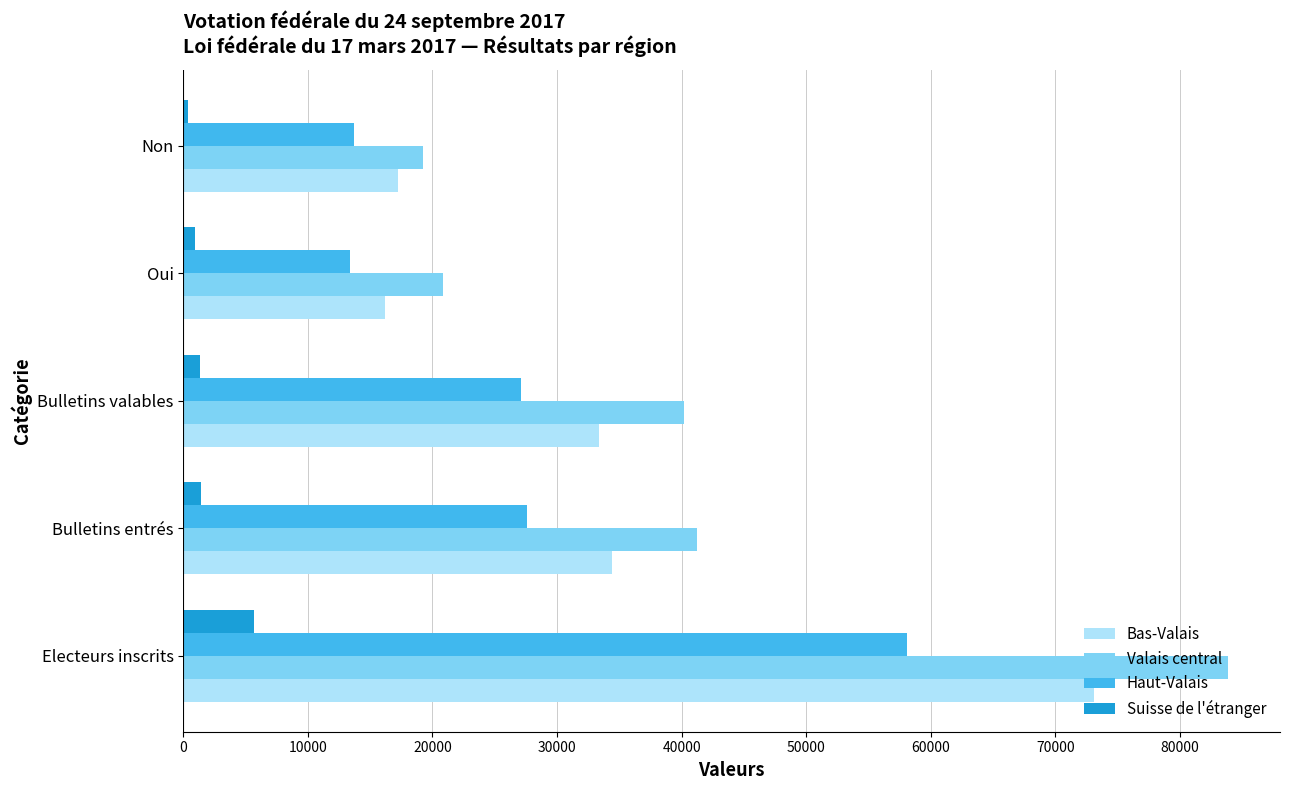

List the series in order of their peak value, lowest first.

Suisse de l'étranger, Haut-Valais, Bas-Valais, Valais central